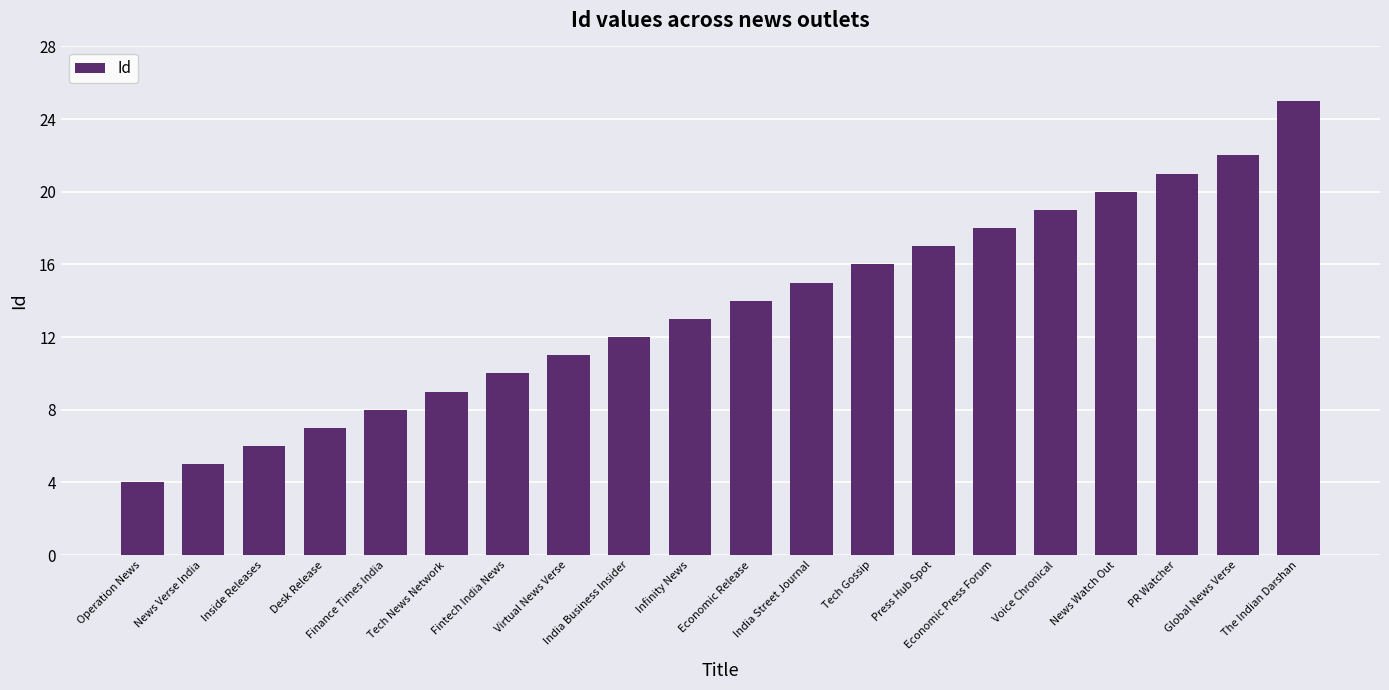

What is the smallest value displayed?

4